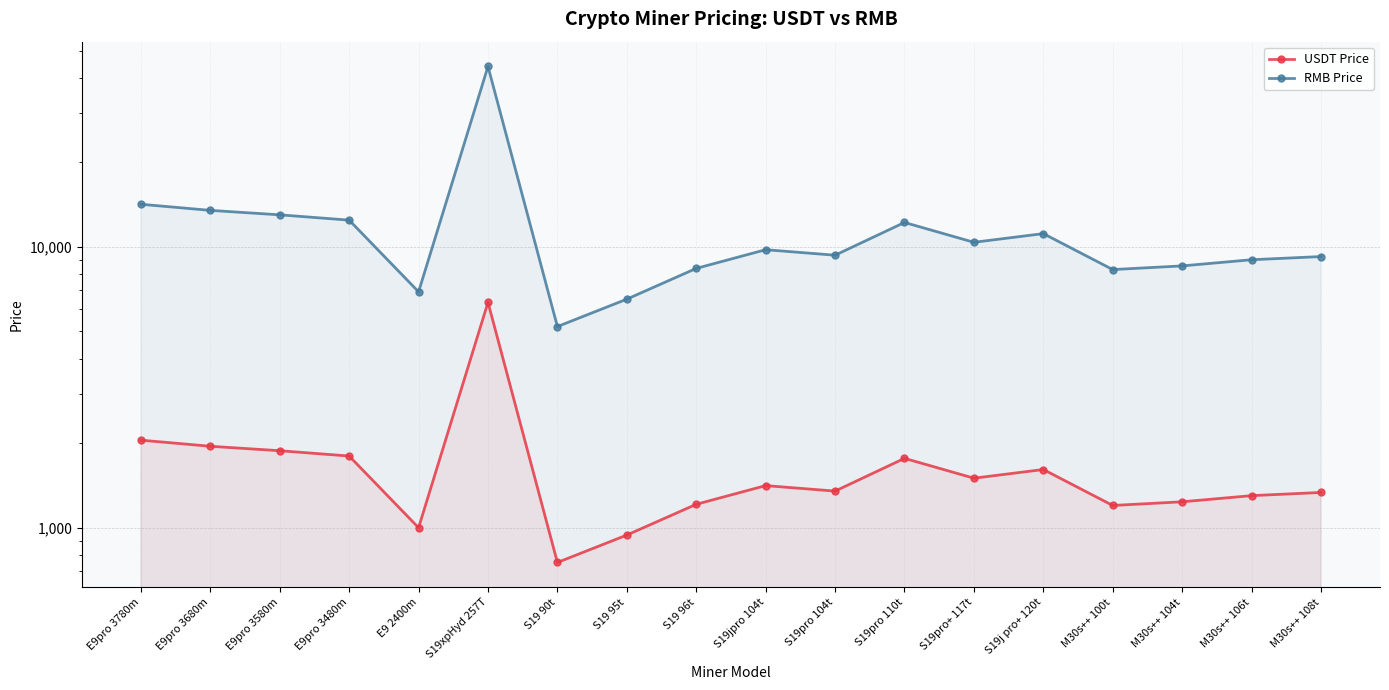

What is the label of the 11th point from the right?

S19 95t